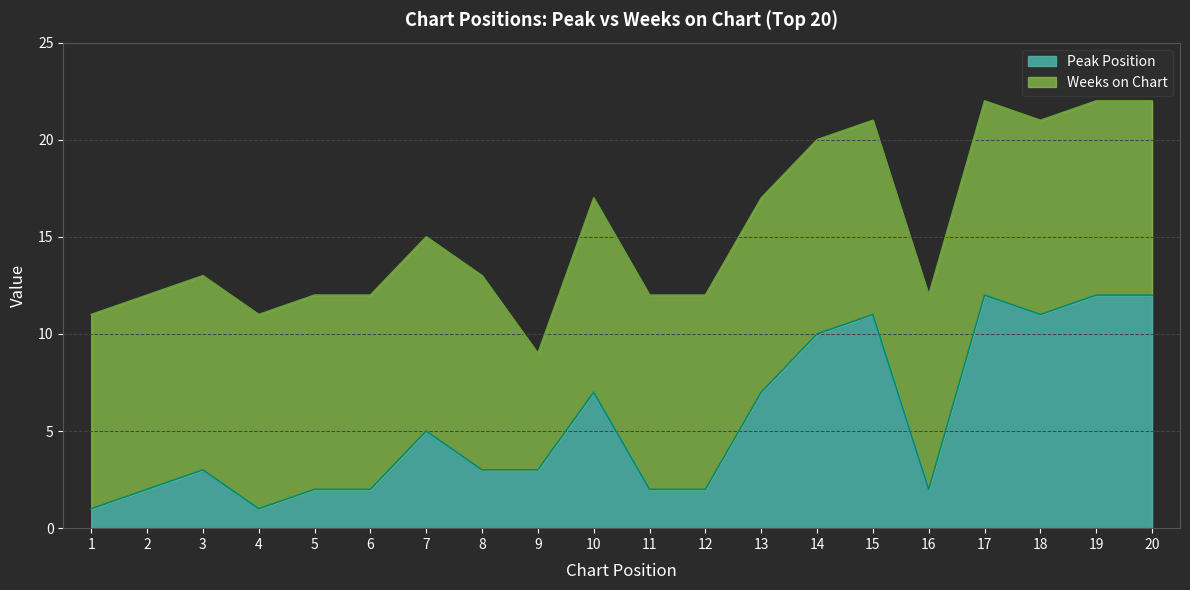

True or false: Peak Position has a value of 1 at 8.

False